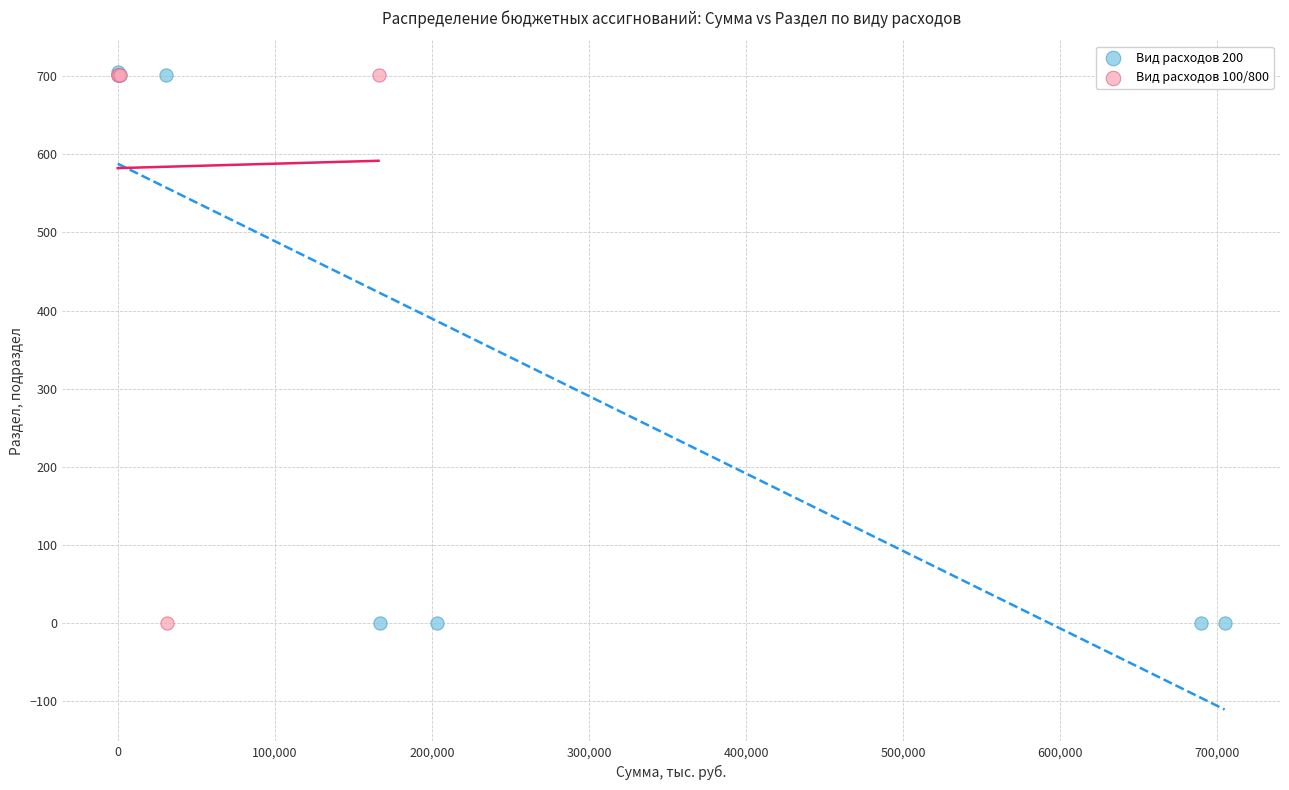

Which series has the largest Y range (max minus min)?

Вид расходов 200